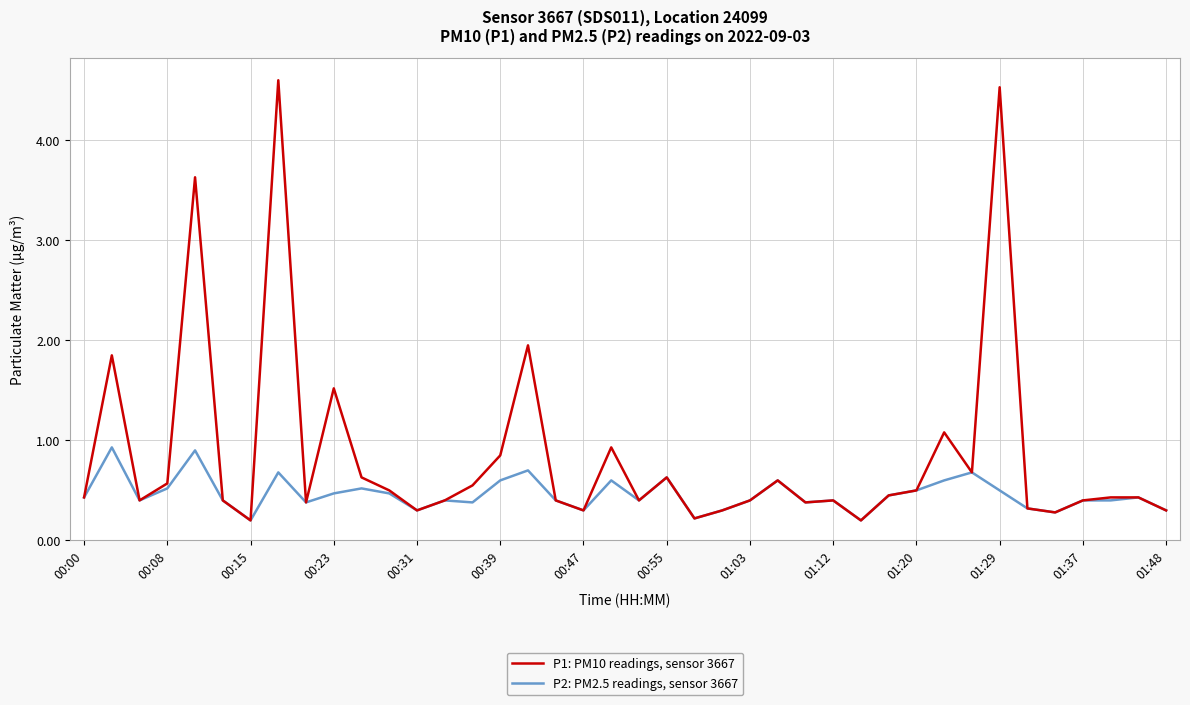

Rank the series by their average value, from highest to lowest.

P1: PM10 readings, sensor 3667, P2: PM2.5 readings, sensor 3667